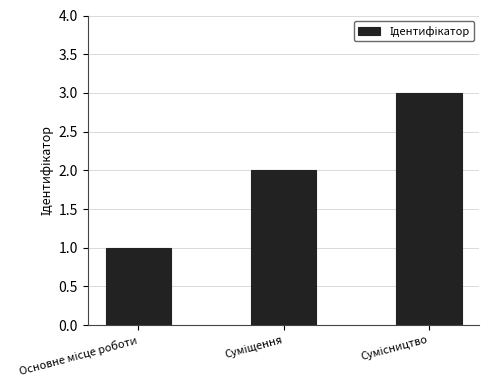

What is the greatest value displayed?

3